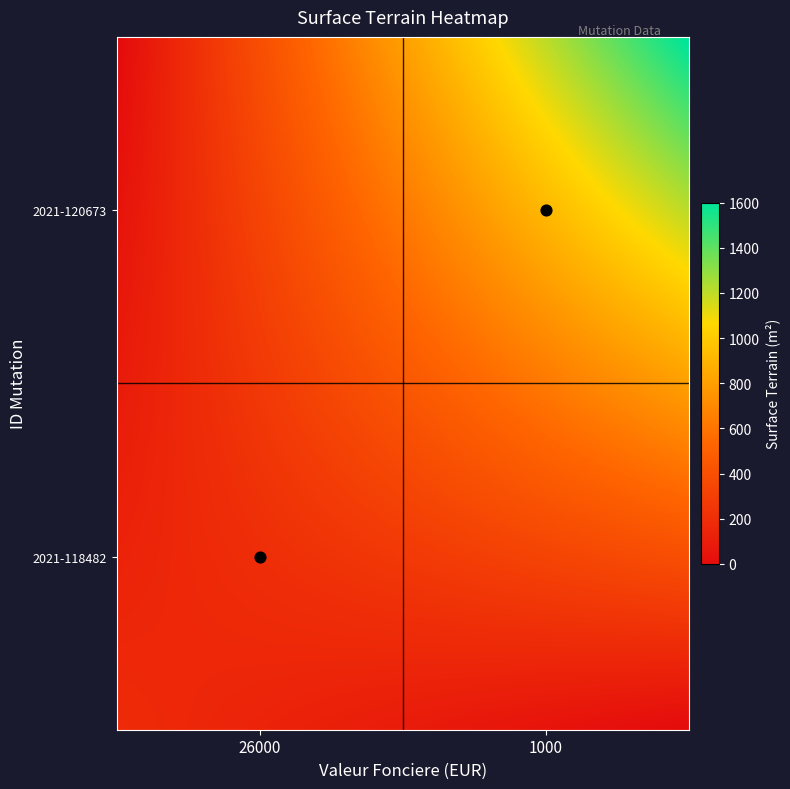

List the series in order of their overall mean, lowest first.

2021-118482, 2021-120673